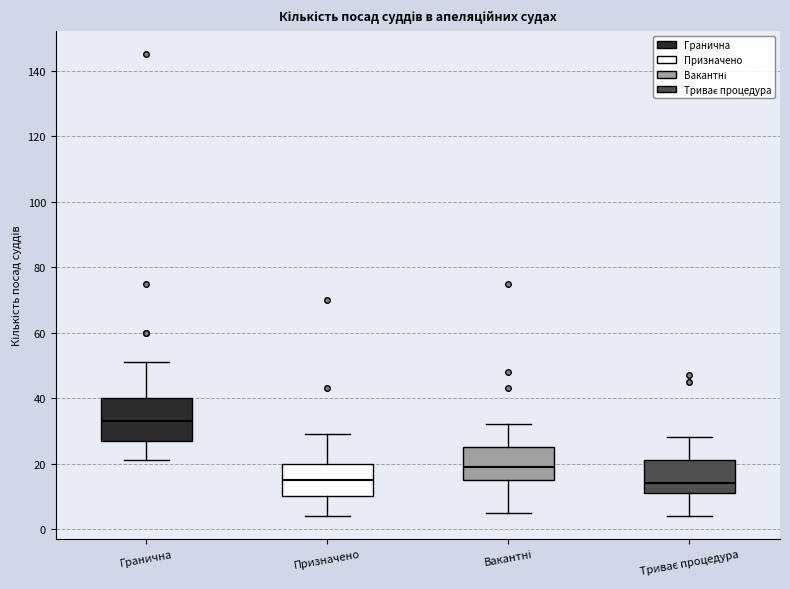

Where does the lower whisker of the box for Вакантні end on the y-axis? The values are not printed on the chart, so give them approximately, as read against the axis.

6